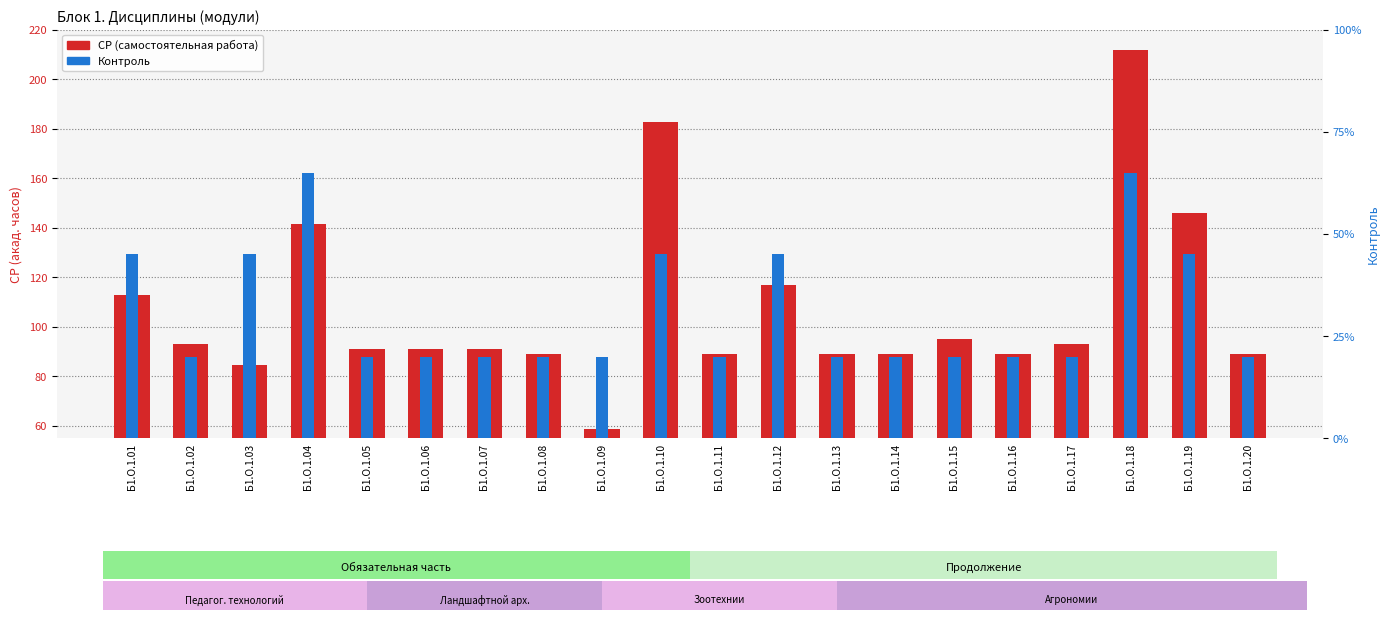

Reading right to left, list all the values displayed in this chart.

СР (самостоятельная работа): 88.9	145.8	211.7	92.9	88.9	94.9	88.9	88.9	116.8	88.9	182.8	58.9	88.9	90.9	90.9	90.9	141.7	84.8	92.9	112.8
Контроль: 4.0	9.0	13.0	4.0	4.0	4.0	4.0	4.0	9.0	4.0	9.0	4.0	4.0	4.0	4.0	4.0	13.0	9.0	4.0	9.0